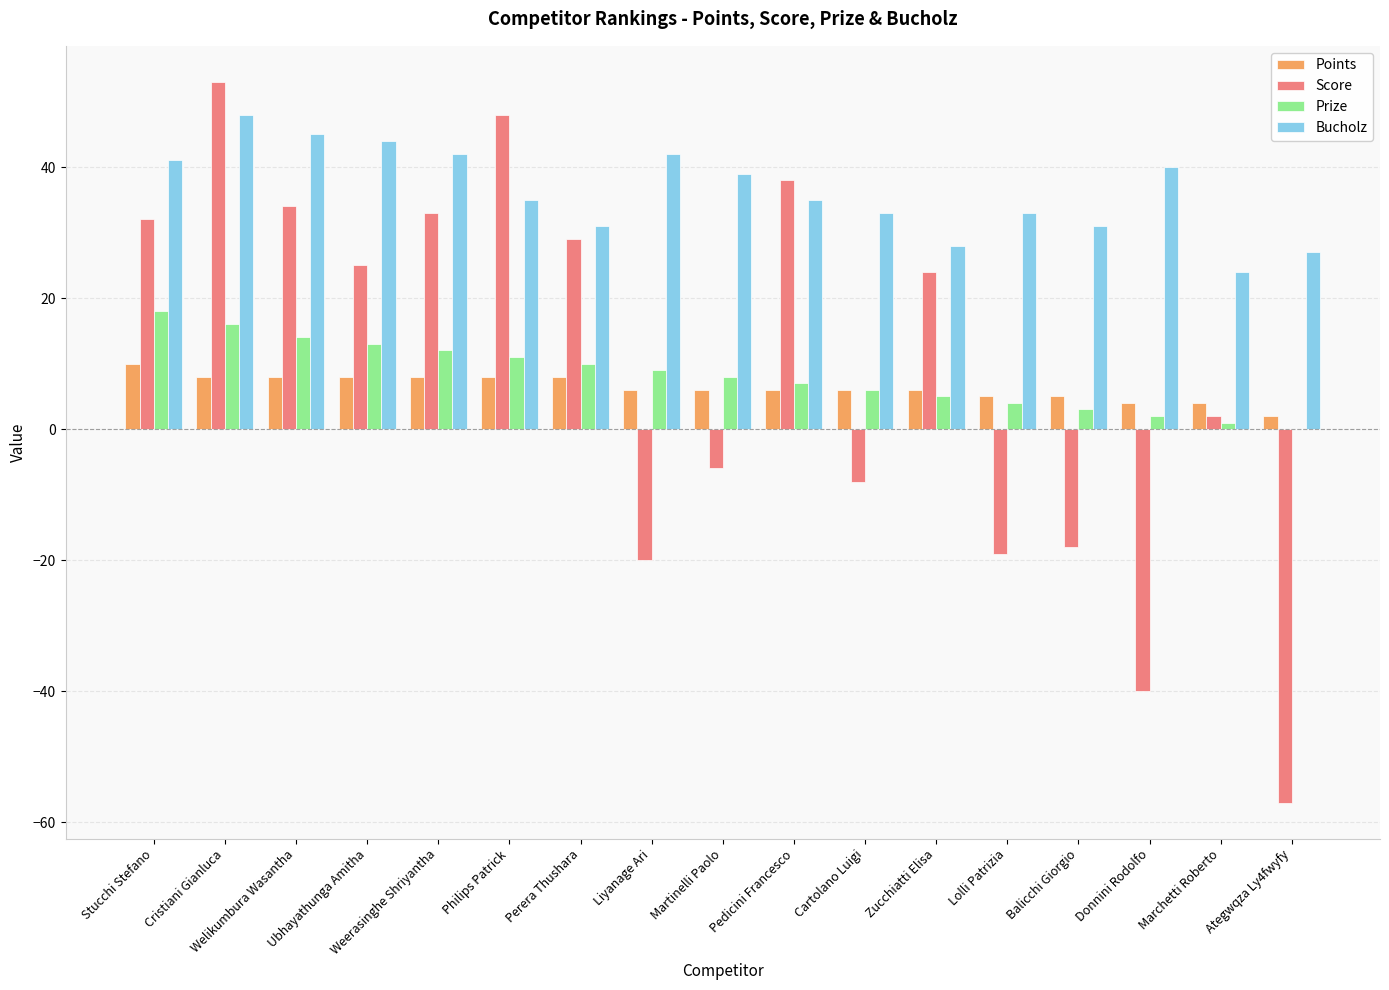

What is the sum of all Points values?

108